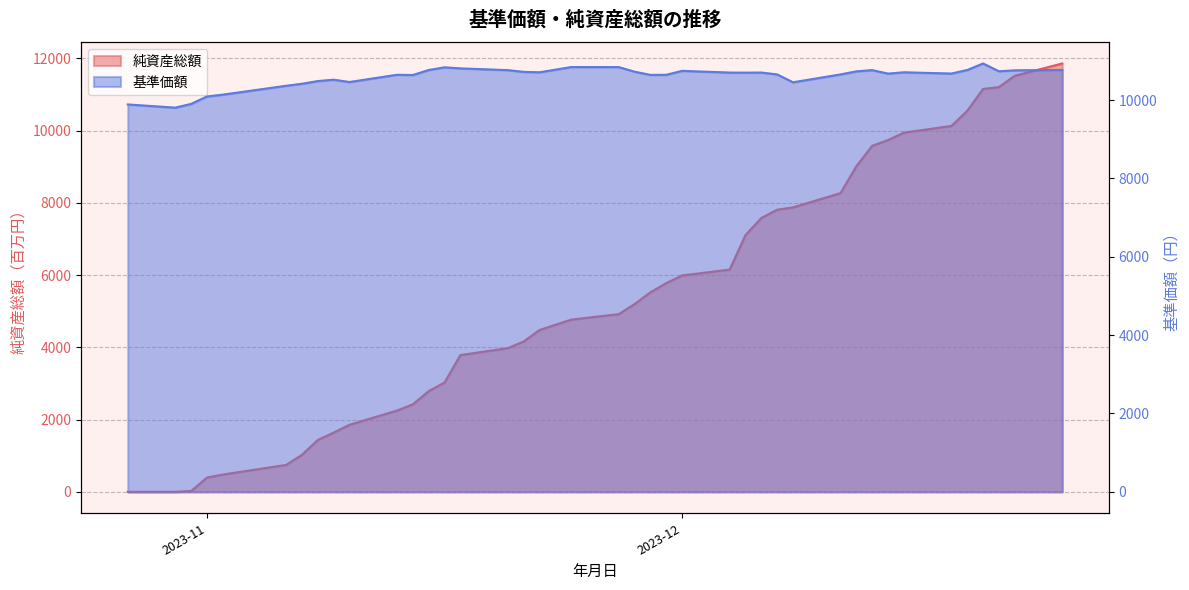

True or false: 純資産総額 has a value of 9737 at 45274.

True